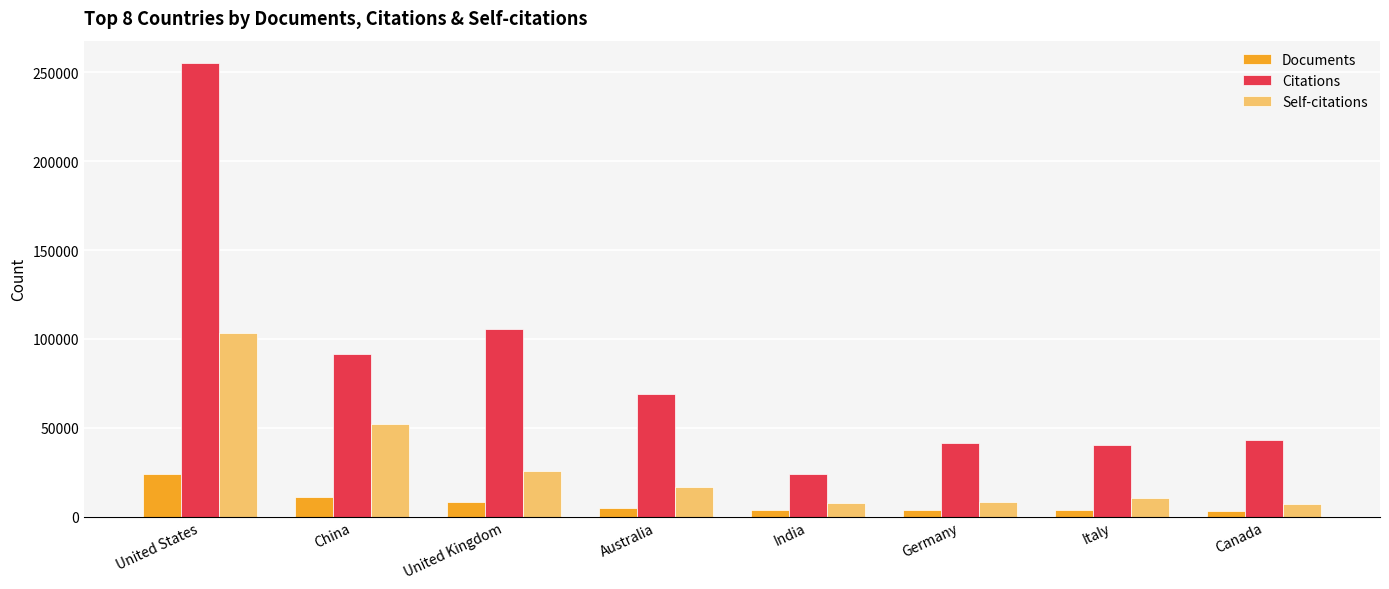

How many bars are there in each group?

3